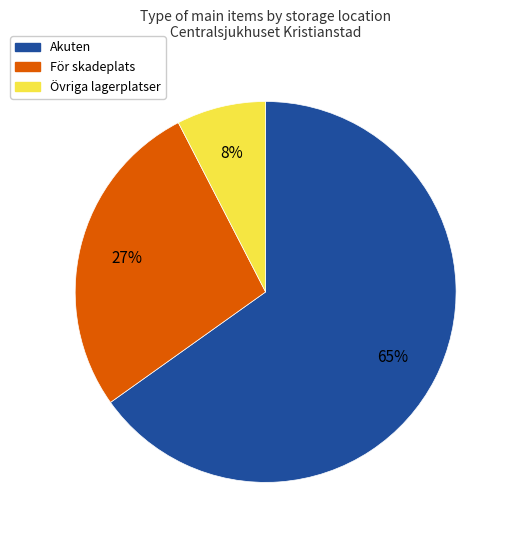

Combined, do För skadeplats and Akuten account for over 50%?

Yes